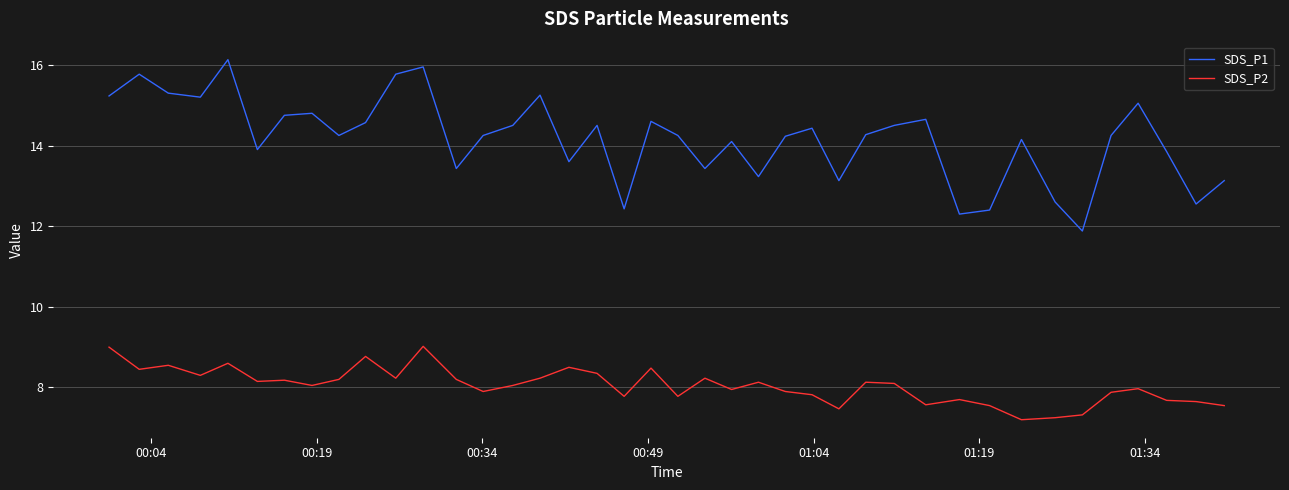

Which series has the widest spread of values?

SDS_P1